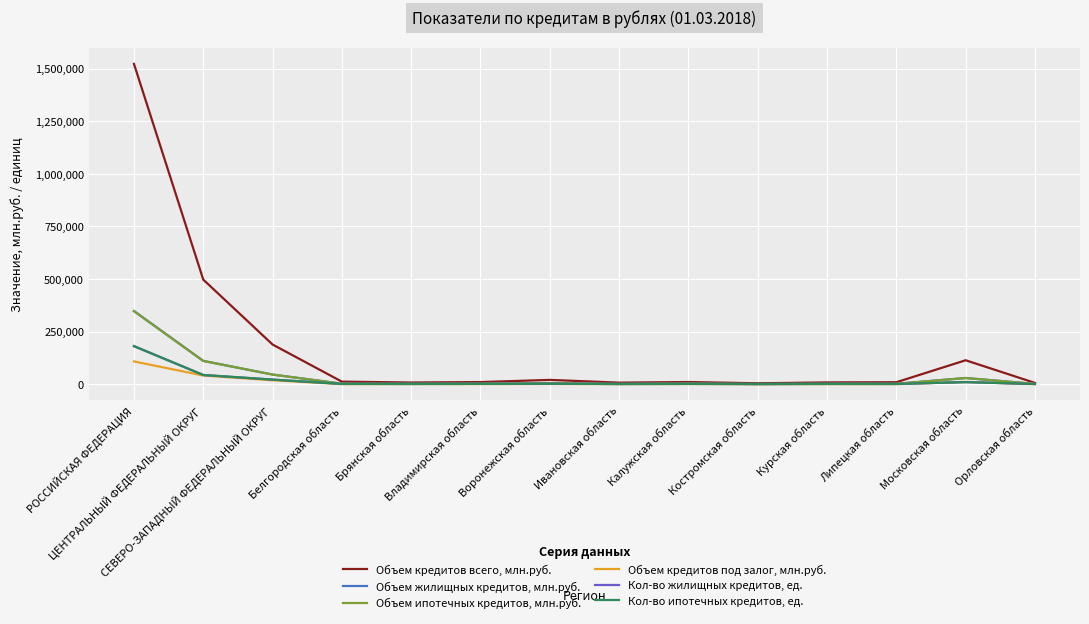

Which series has the largest range (max minus min)?

Объем кредитов всего, млн.руб.